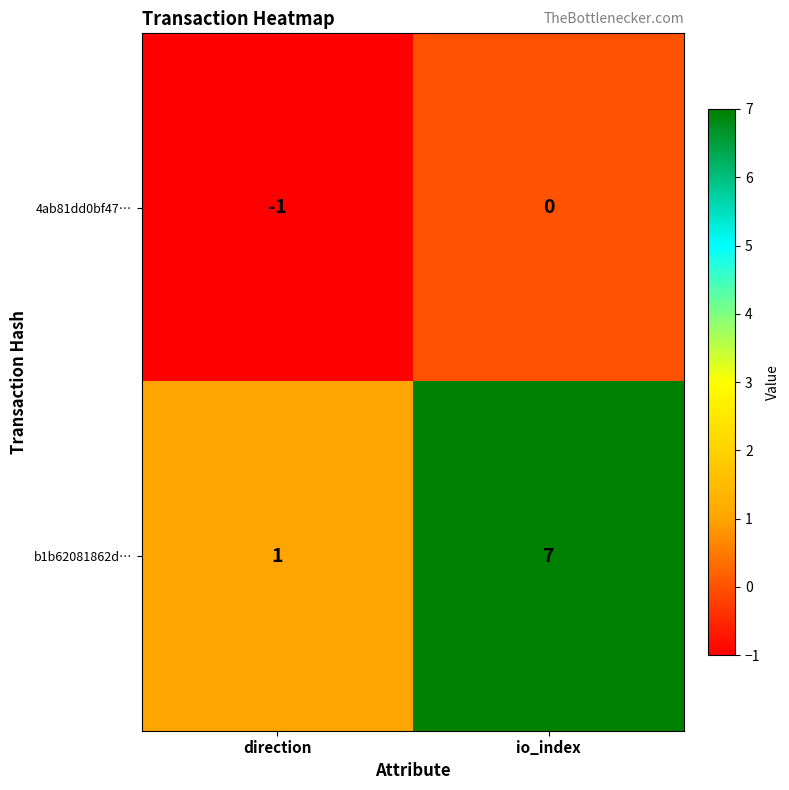

What is the maximum value shown in the chart?

7